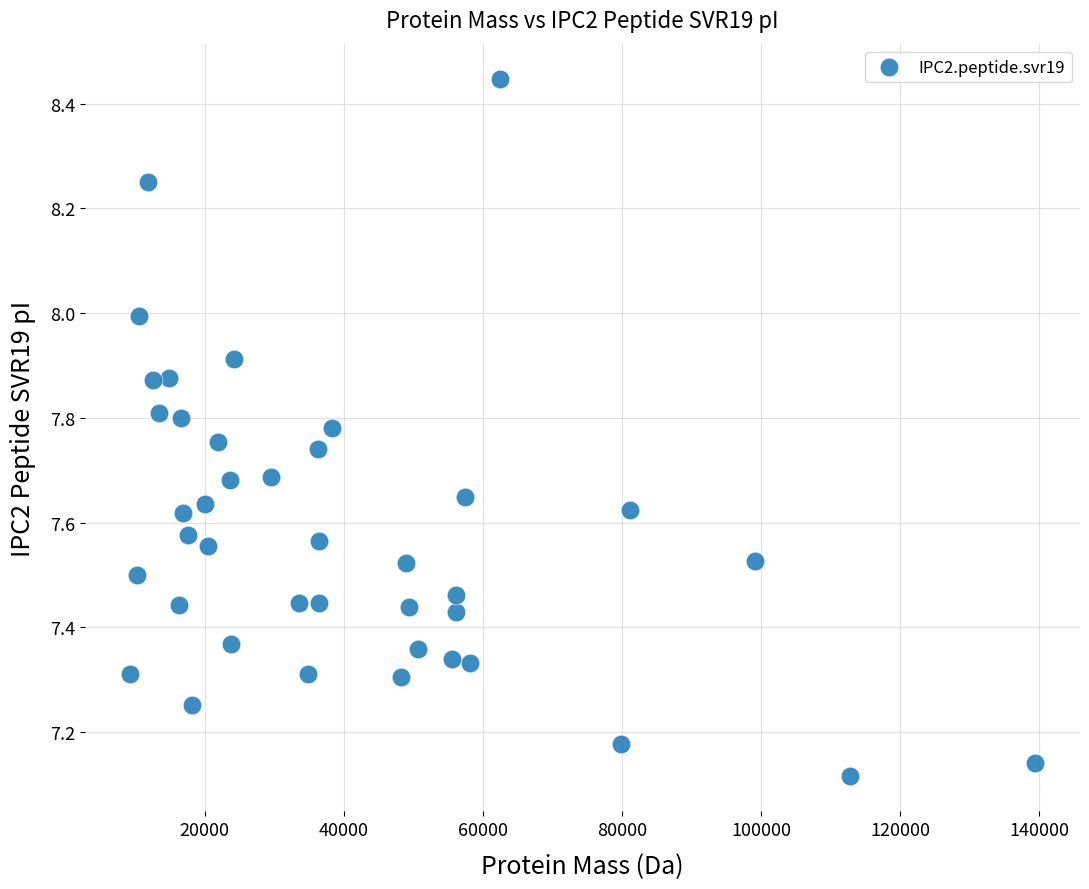

What is the range of X values (max minus min)?

130087.2